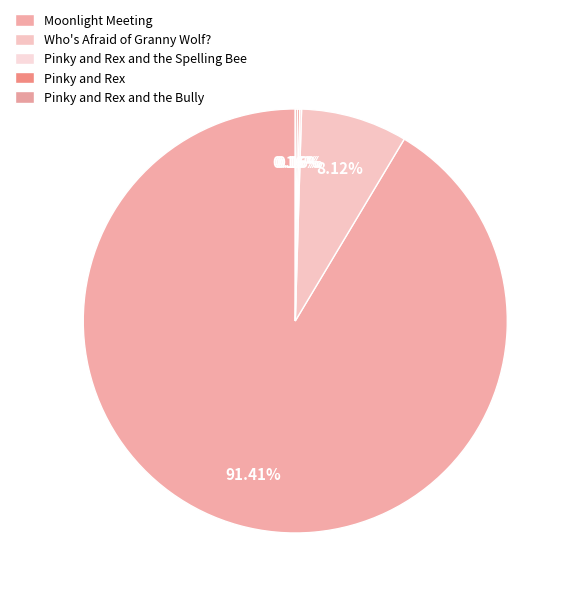

Between Pinky and Rex and the Bully and Pinky and Rex, which is larger?

Pinky and Rex and the Bully